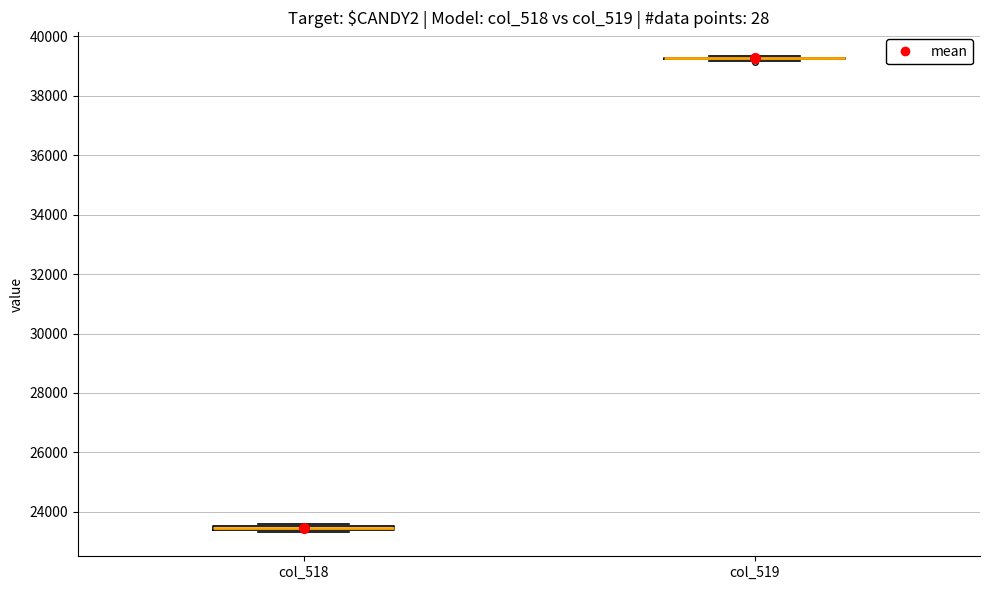

Where is the upper edge of the box for col_518 on the y-axis? The values are not printed on the chart, so give them approximately, as read against the axis.

23600